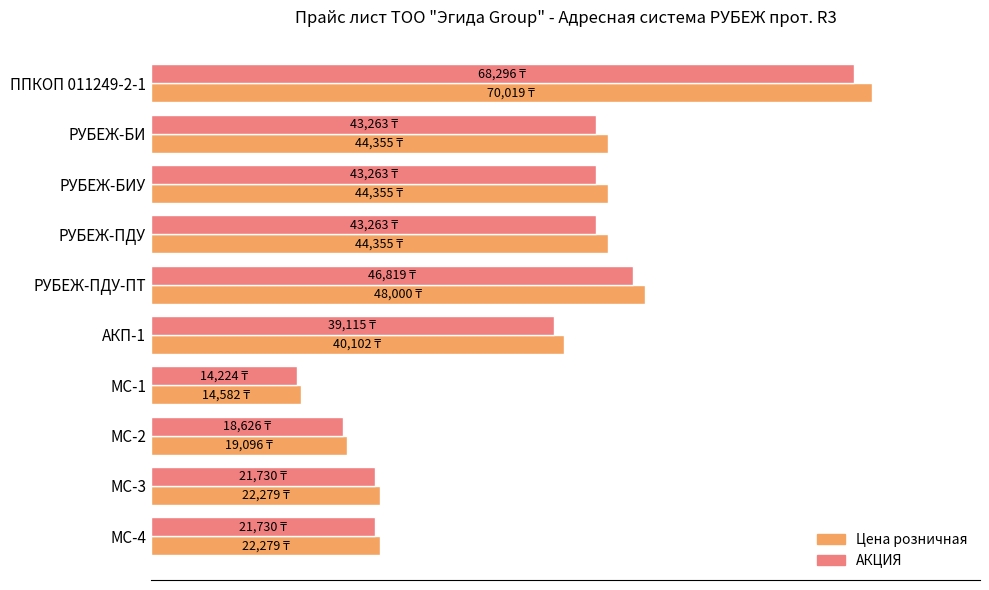

What is the difference between the second highest and second lowest values in the АКЦИЯ series?

28193.2